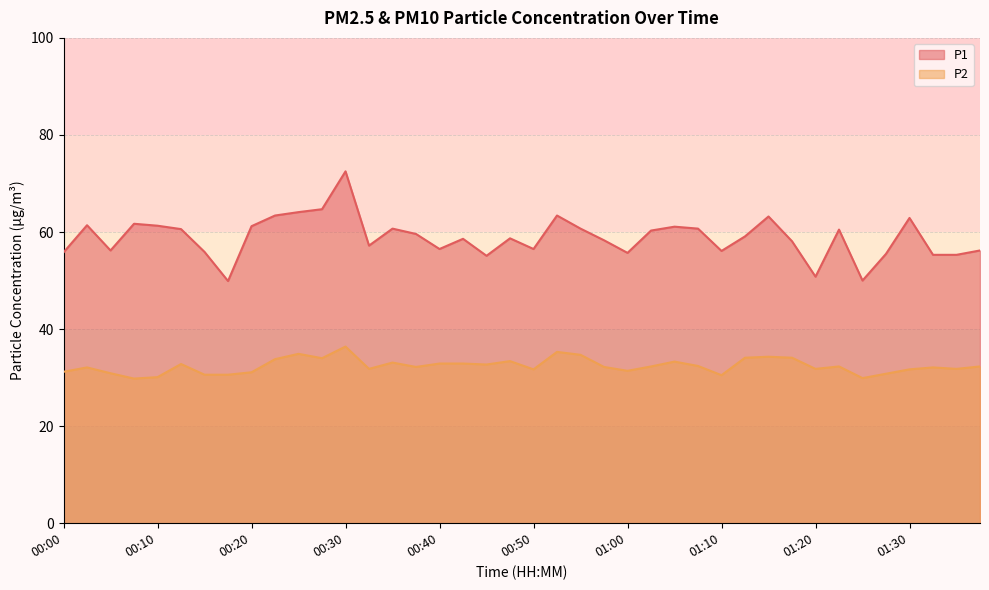

How many interior local valleys does the P1 series have?

10